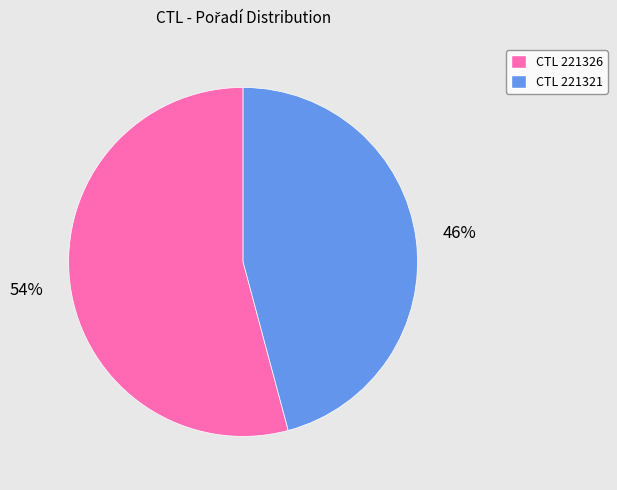

True or false: CTL 221321 accounts for 46% of the total.

True